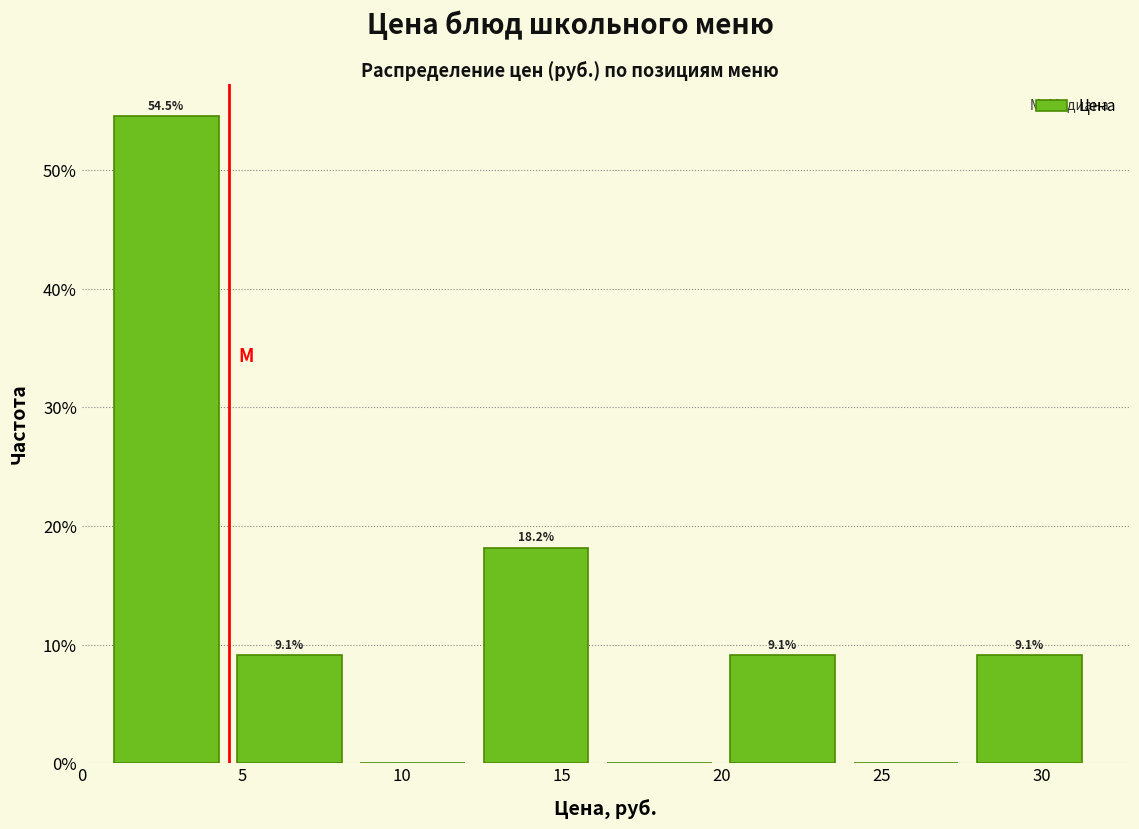

Over which range of the x-axis is the bar tallest?

1.0 to 5.0